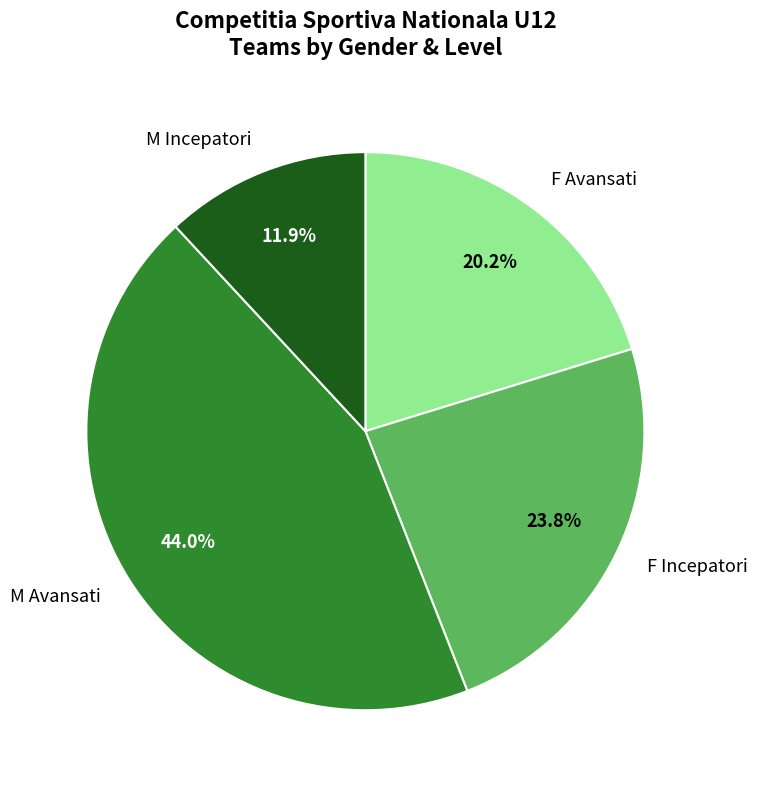

What is the total percentage of M Avansati and F Avansati?

64.3%